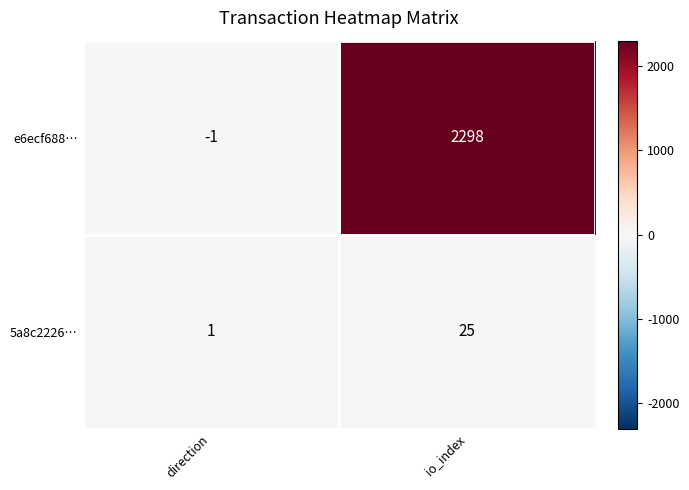

How many distinct data groups are displayed?

2